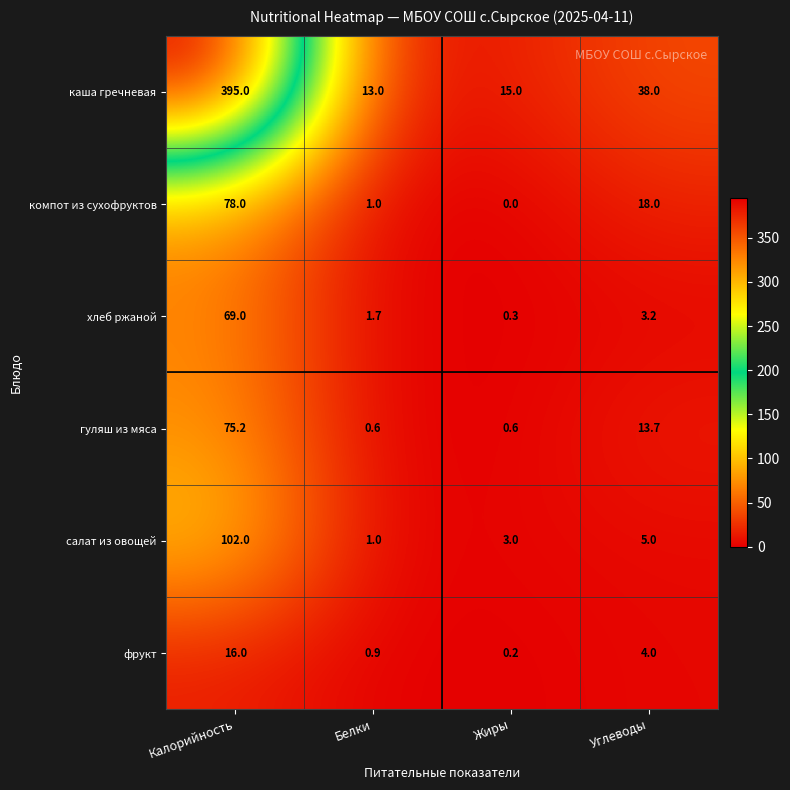

Between Калорийность and Углеводы, which series saw the biggest shift?

каша гречневая